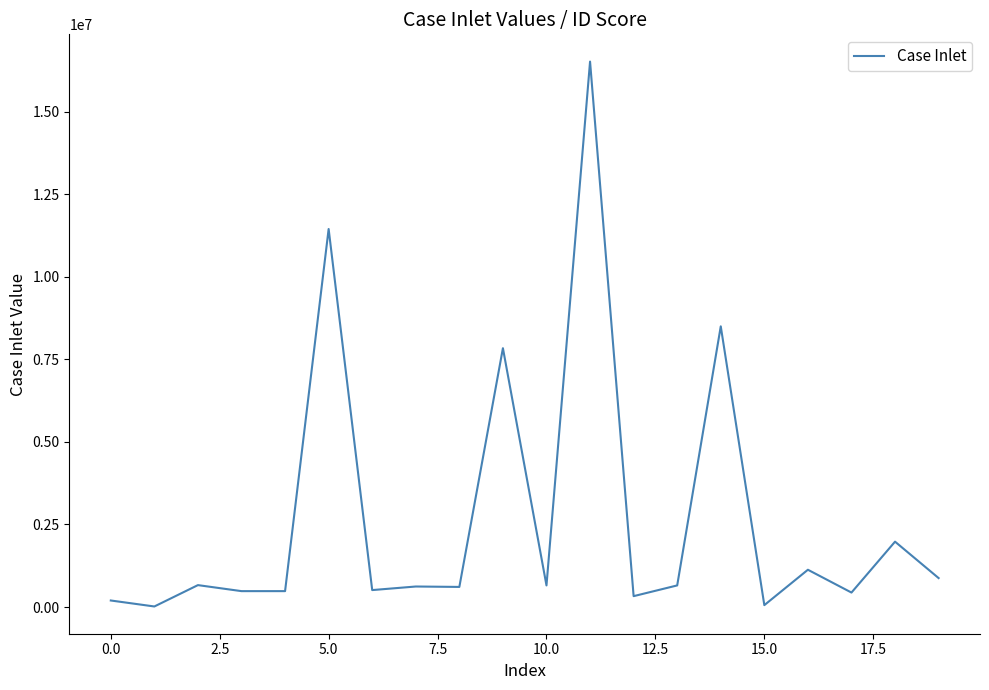

What is the maximum value shown in the chart?

16520699